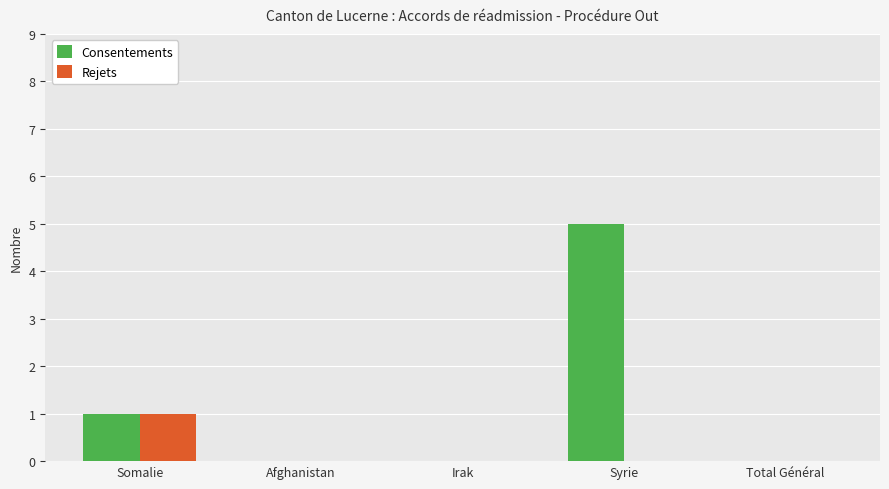

At which category is the sum across all series the highest?

Syrie